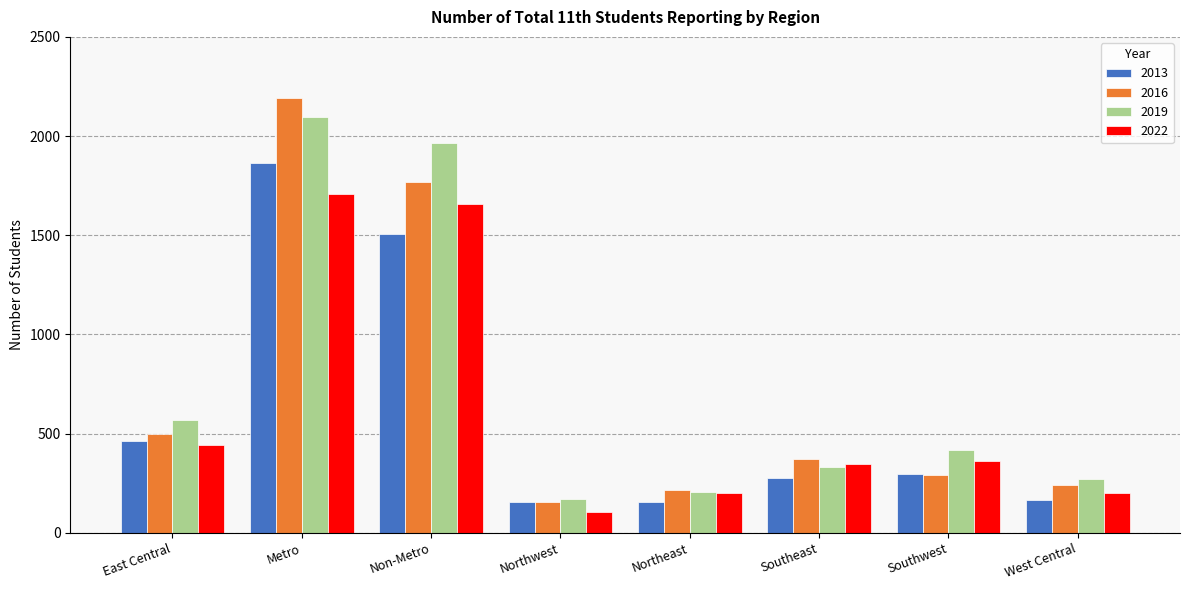

How many distinct data groups are displayed?

4